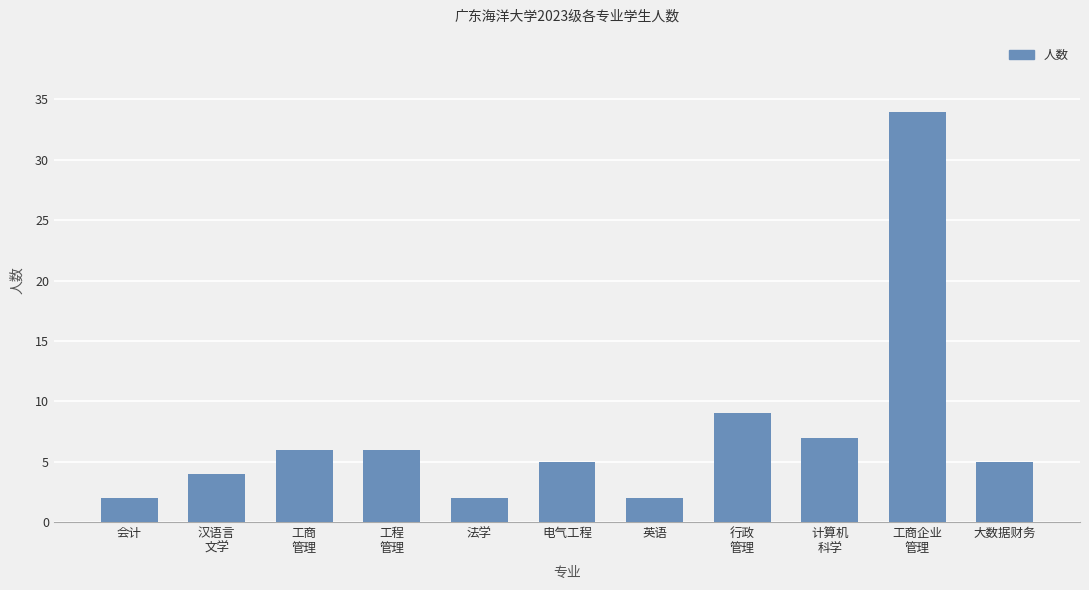

What position from the right is 工商
管理?

9